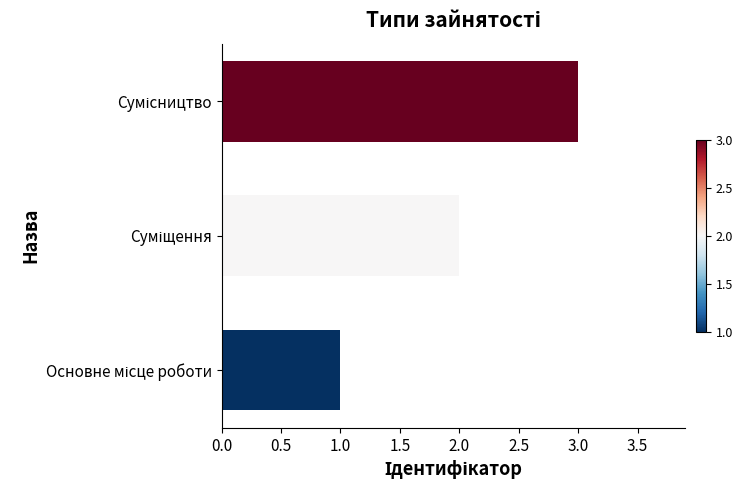

What is the greatest value displayed?

3